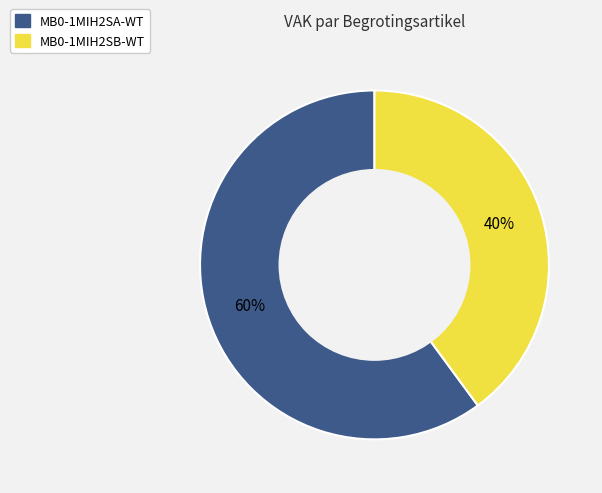

True or false: MB0-1MIH2SB-WT accounts for 52% of the total.

False